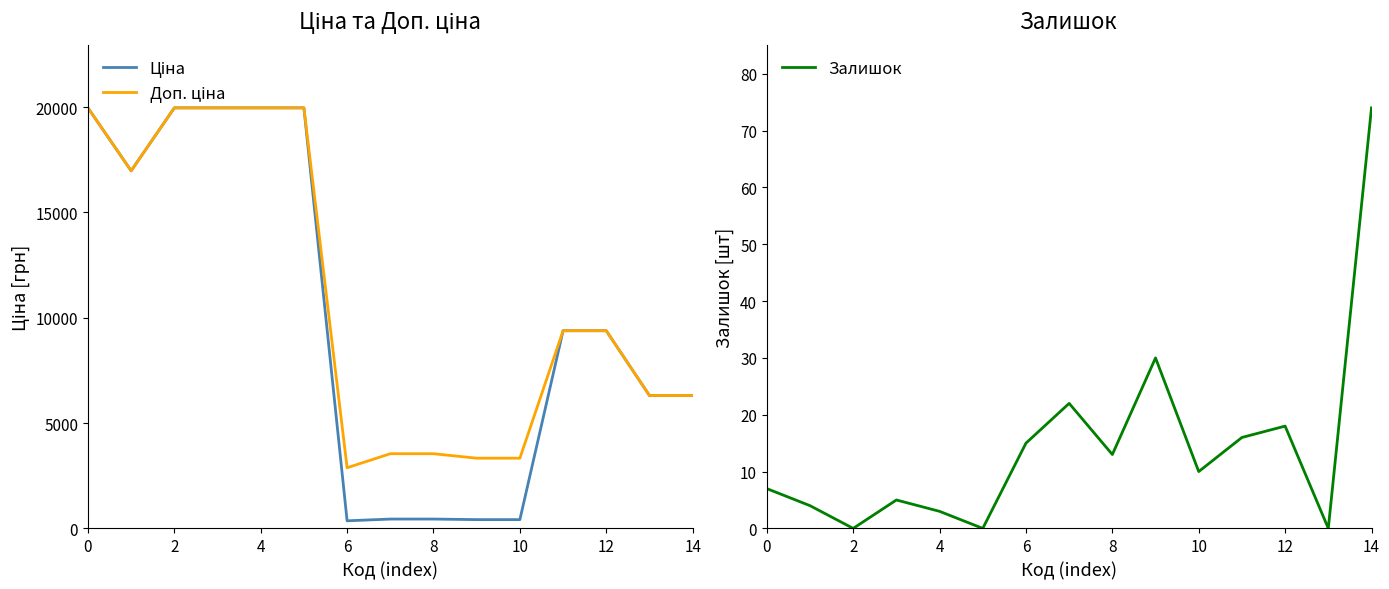

What is the difference between the second highest and minimum values in the Ціна series?

19604.3